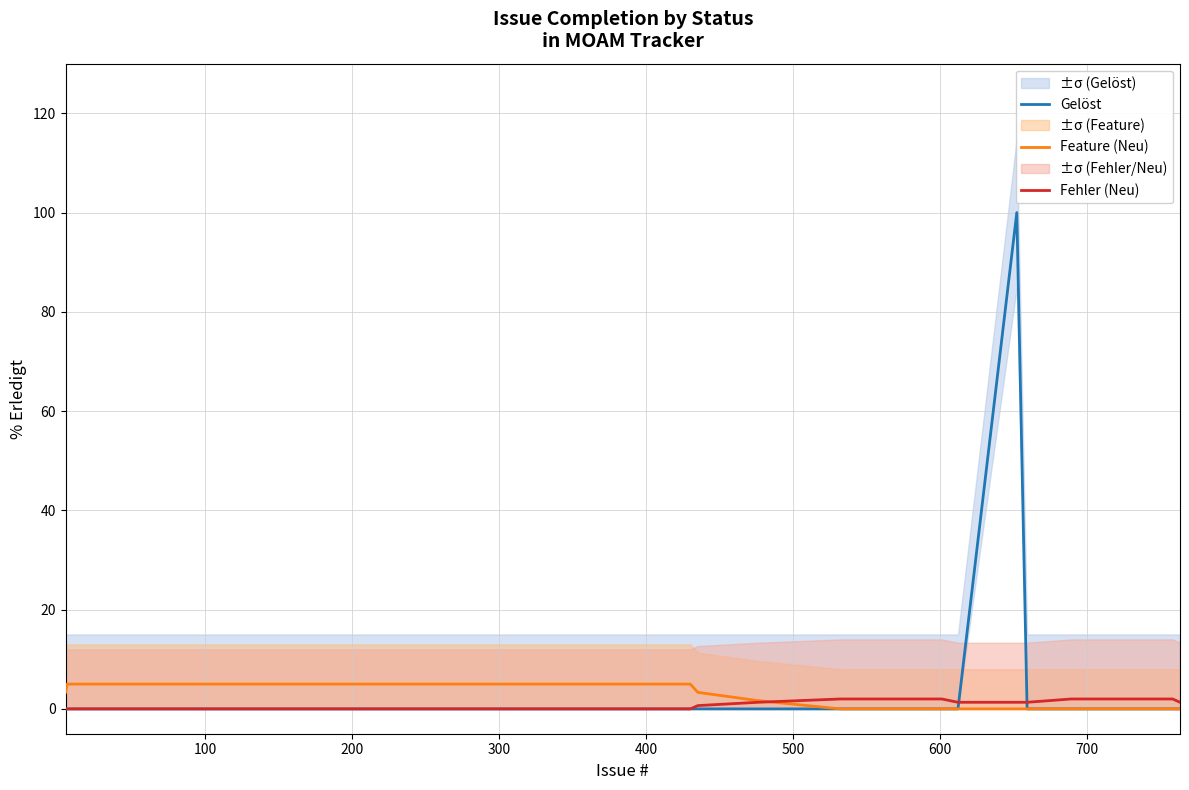

Does the chart have visible grid lines?

Yes